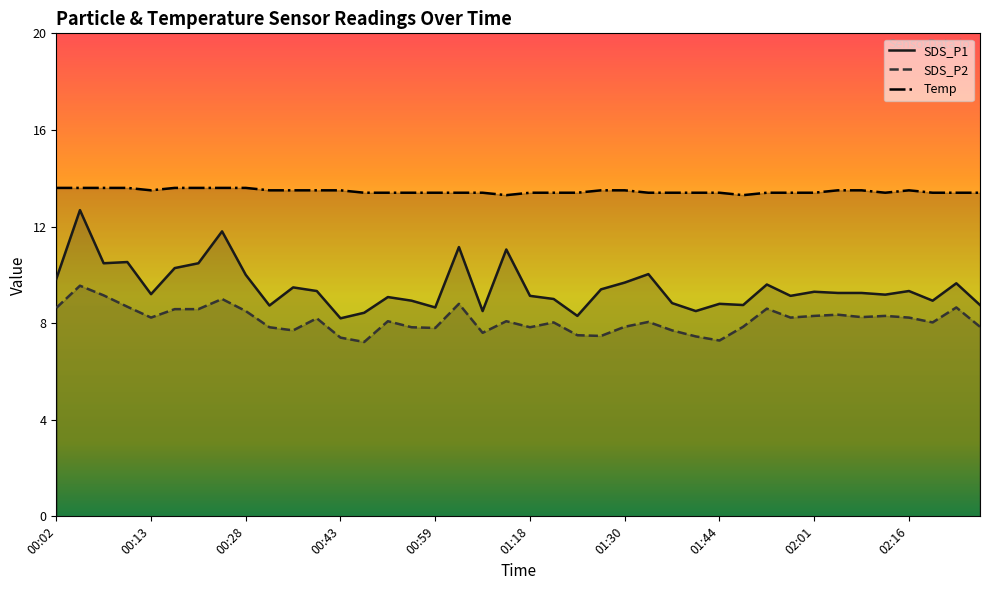

What is the sum of all SDS_P1 values?

379.6